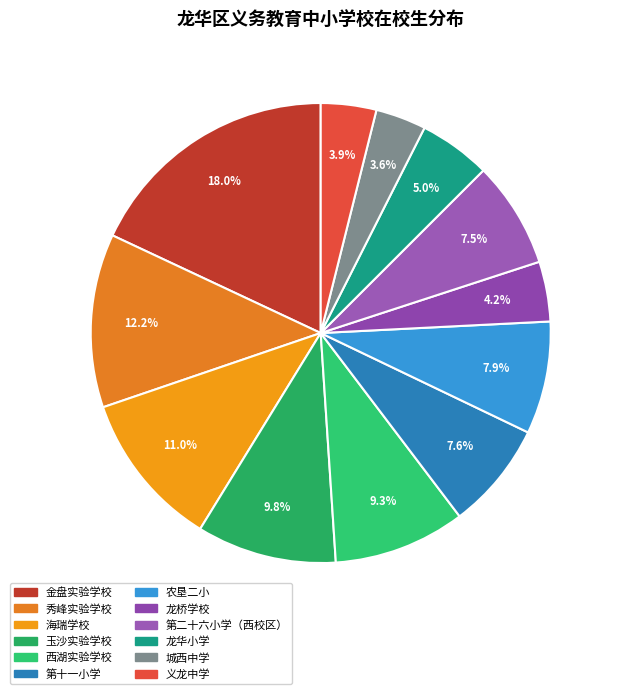

Rank the categories by value from lowest to highest.

城西中学, 义龙中学, 龙桥学校, 龙华小学, 第二十六小学（西校区）, 第十一小学, 农垦二小, 西湖实验学校, 玉沙实验学校, 海瑞学校, 秀峰实验学校, 金盘实验学校